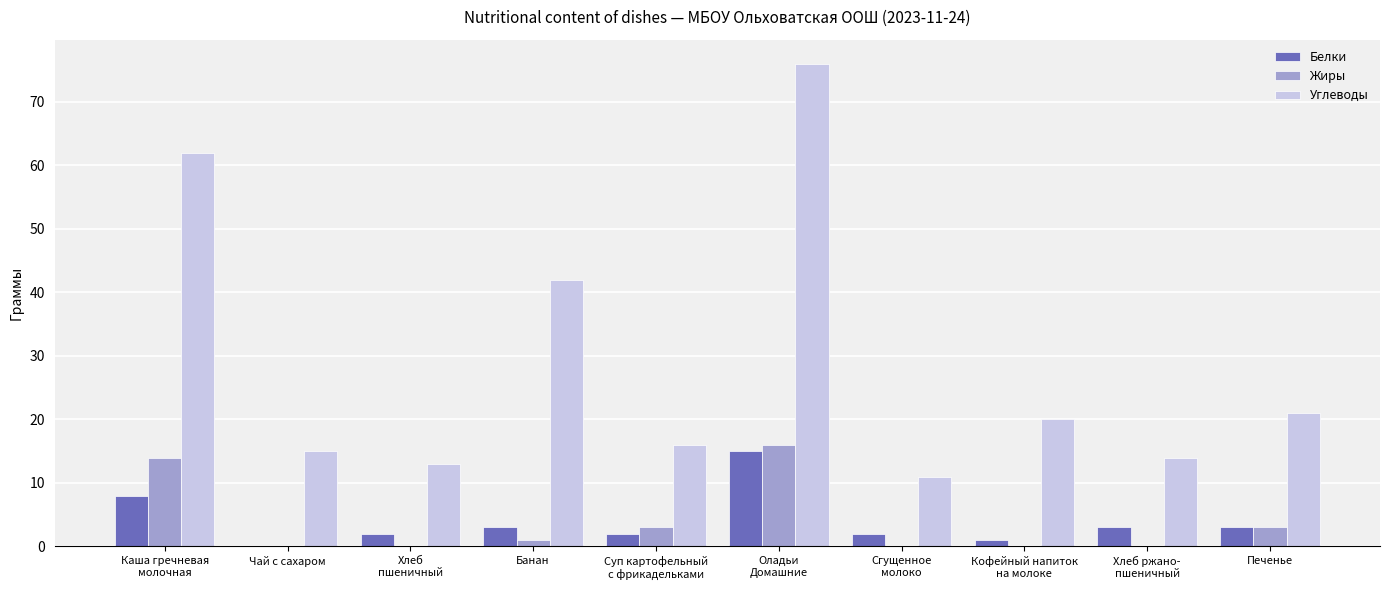

The value of Углеводы at Кофейный напиток
на молоке is 8. True or false?

False